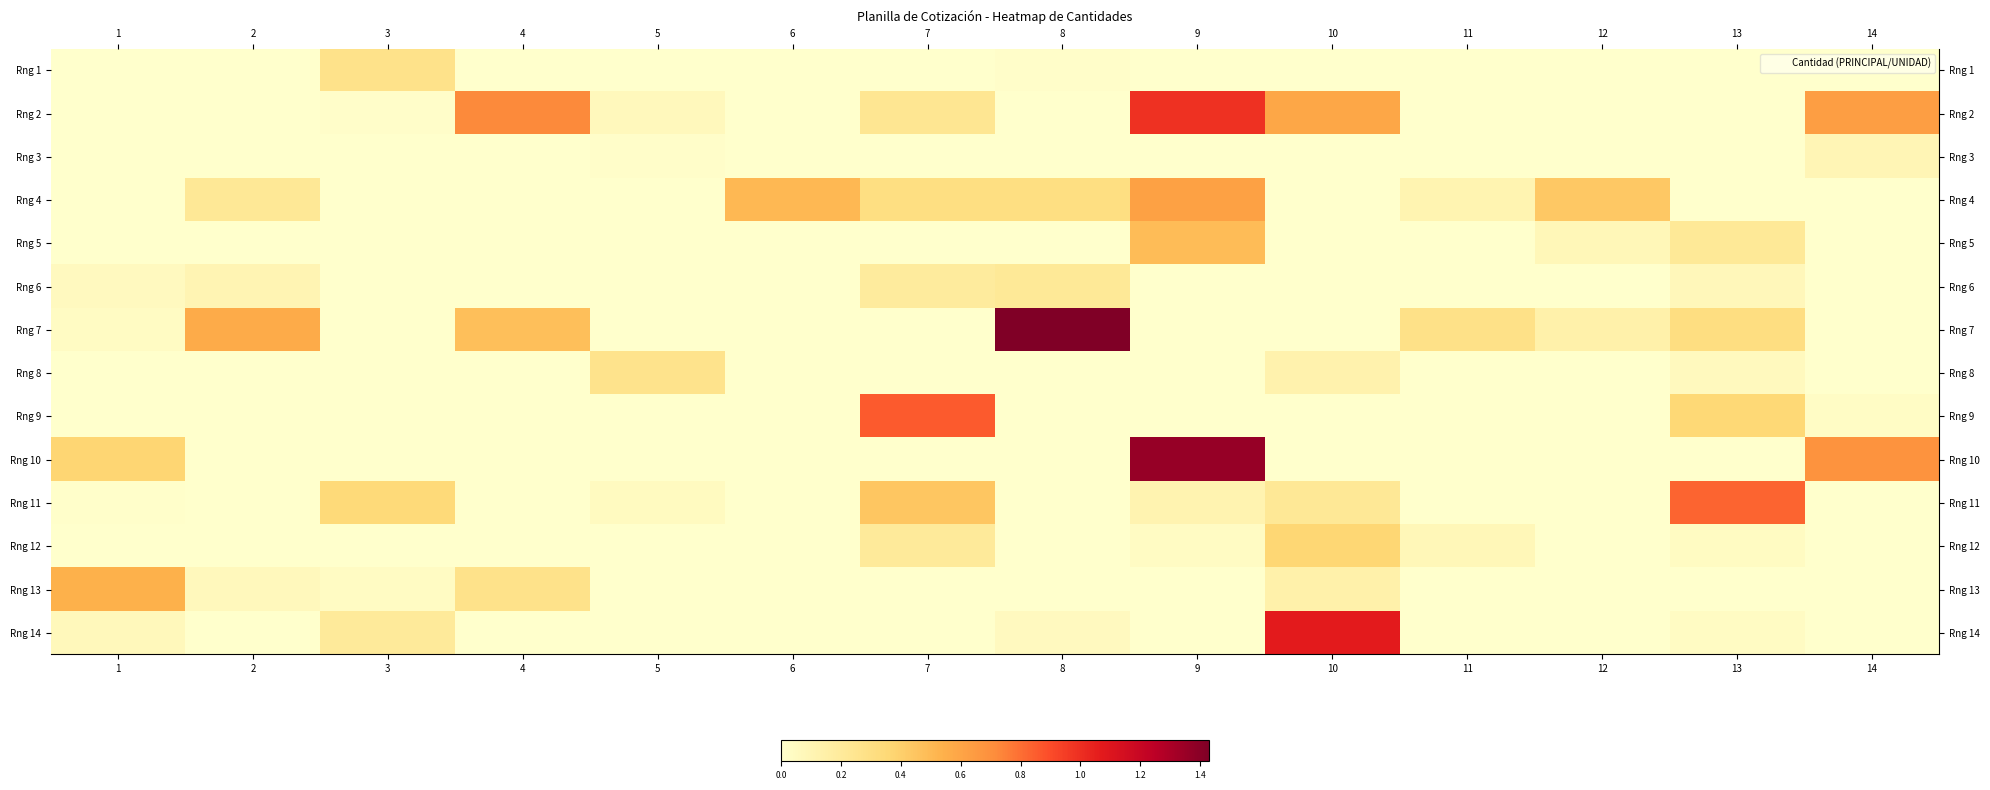

What is the total value across all series at 6?

0.5